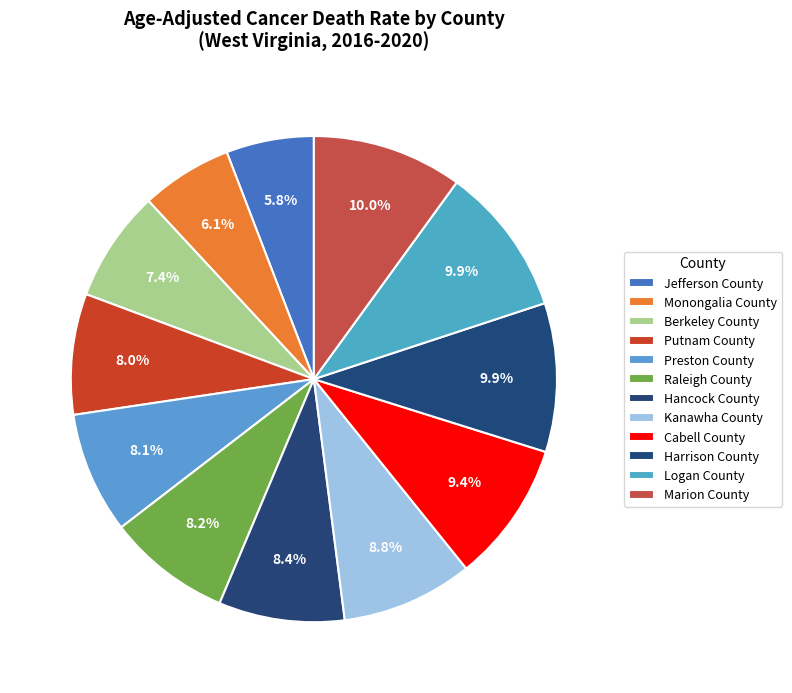

Does Putnam County account for over 50% of the chart?

No